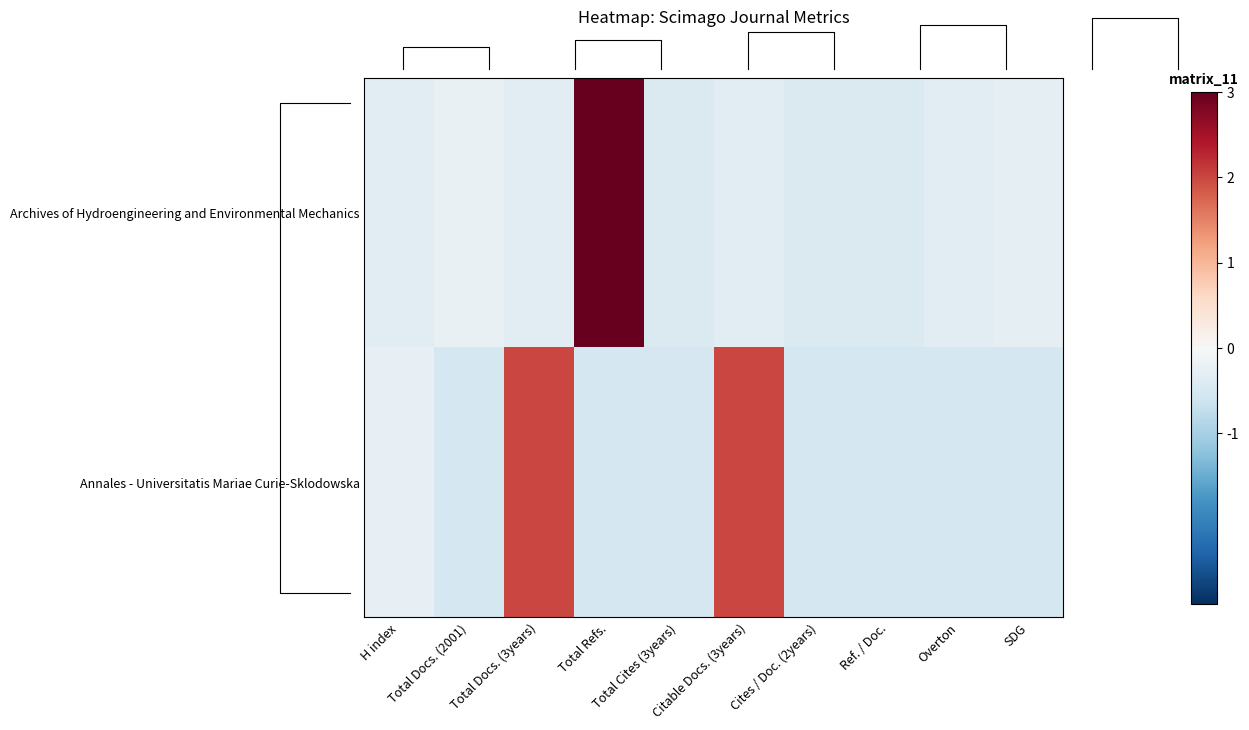

Rank the series by their average value, from lowest to highest.

Annales - Universitatis Mariae Curie-Sklodowska, Archives of Hydroengineering and Environmental Mechanics